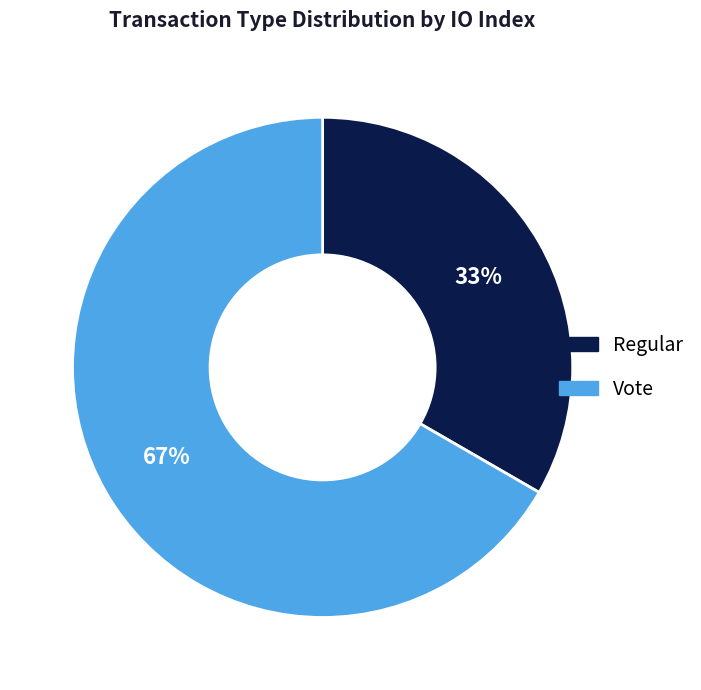

Which category has the biggest portion of the pie?

Vote